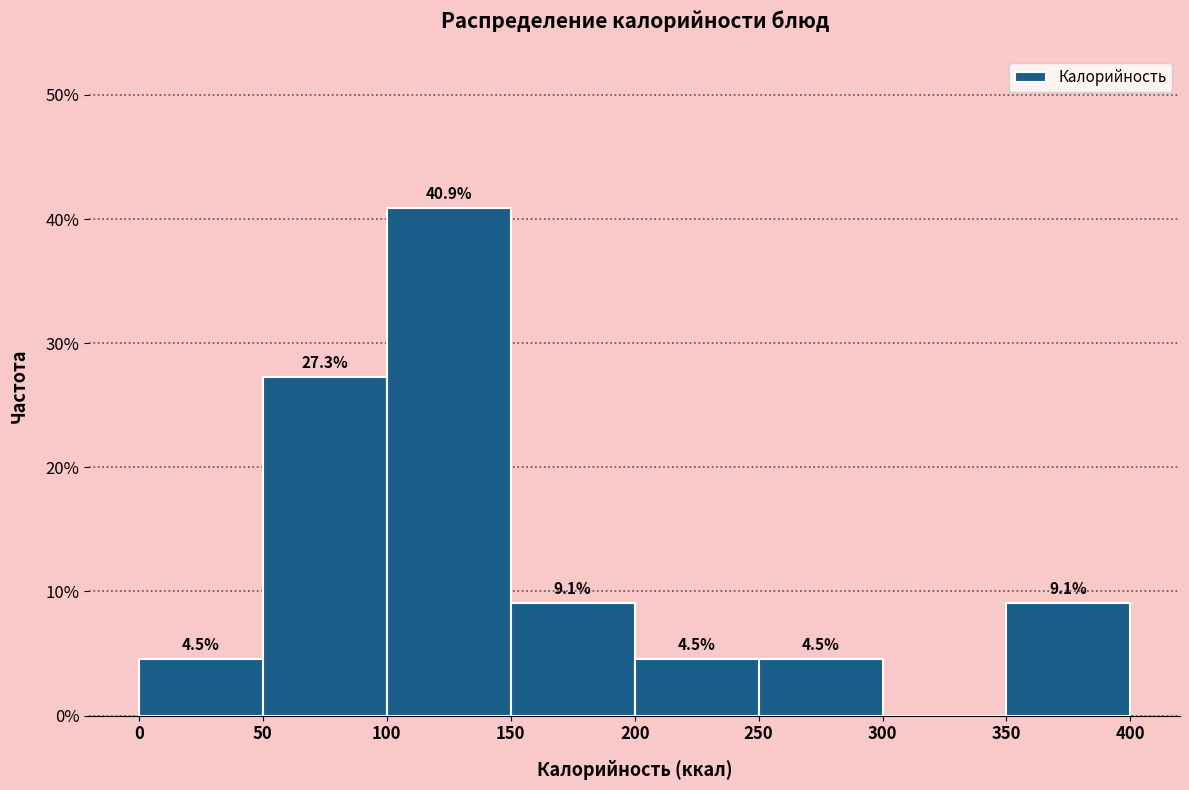

Over which range of the x-axis is the bar tallest?

100 to 150